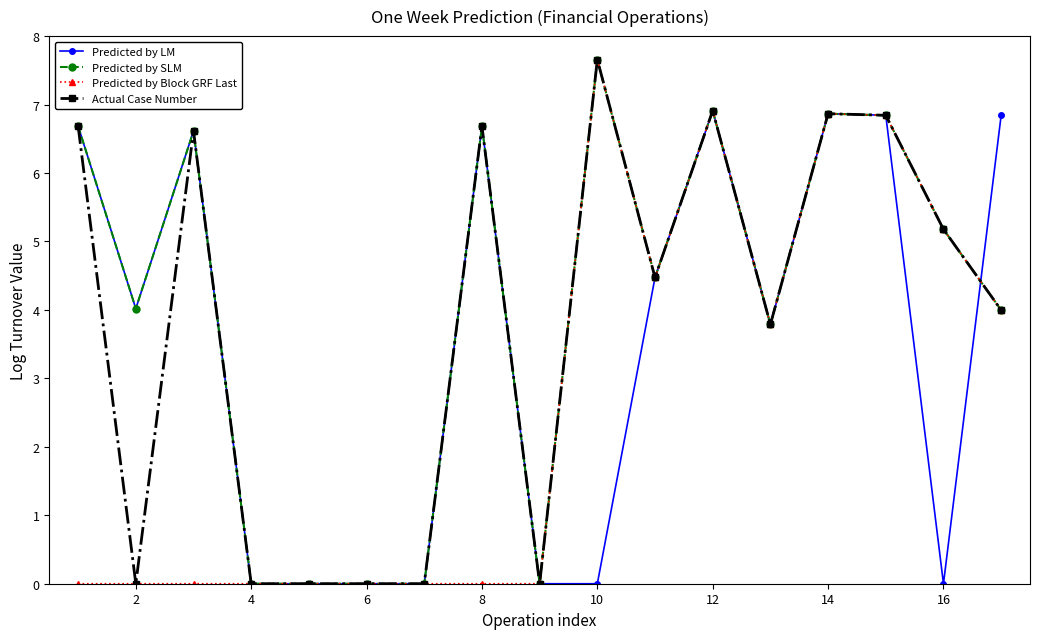

Rank the series by their average value, from lowest to highest.

Predicted by Block GRF Last, Predicted by LM, Actual Case Number, Predicted by SLM